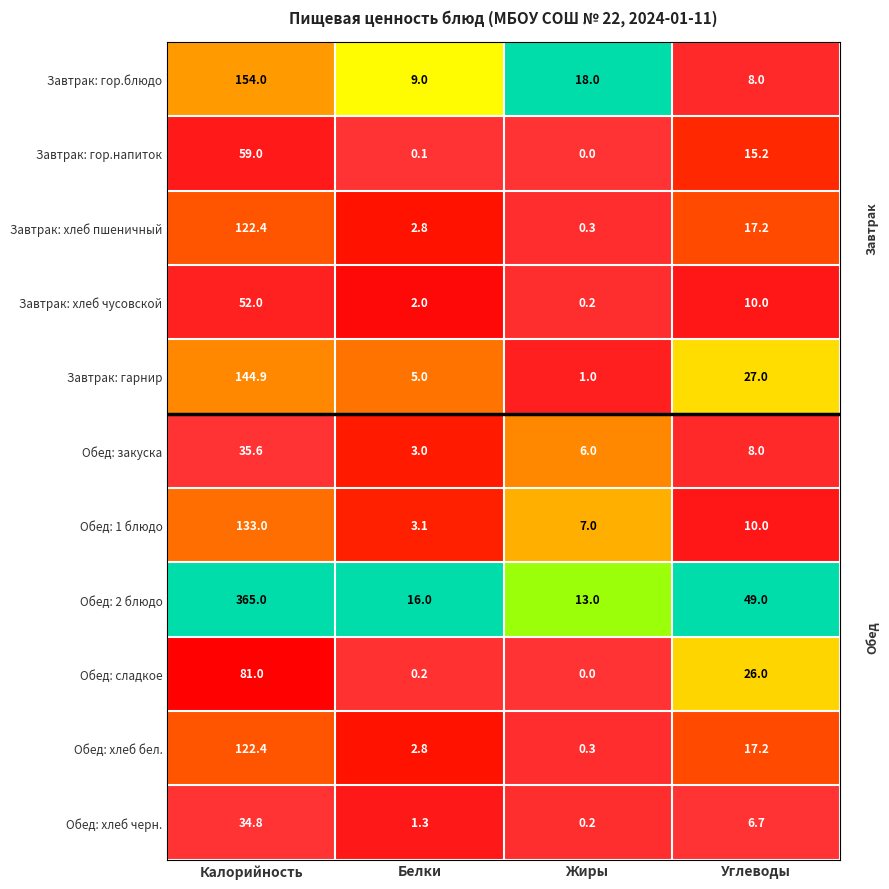

What is the difference between the maximum and second lowest values in the Завтрак: гарнир series?

139.9